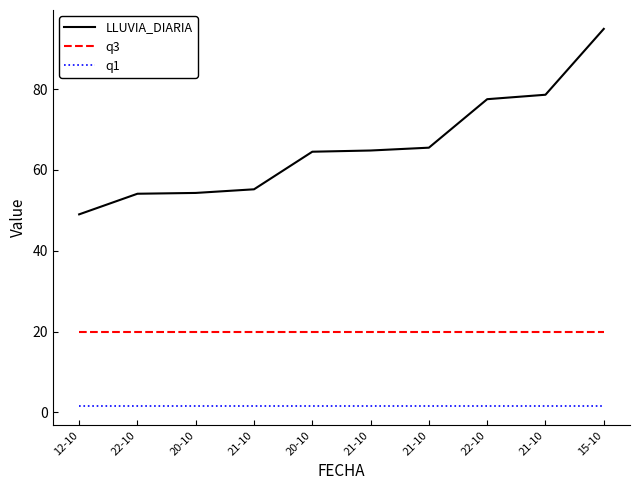

True or false: LLUVIA_DIARIA and q3 intersect in this chart.

False